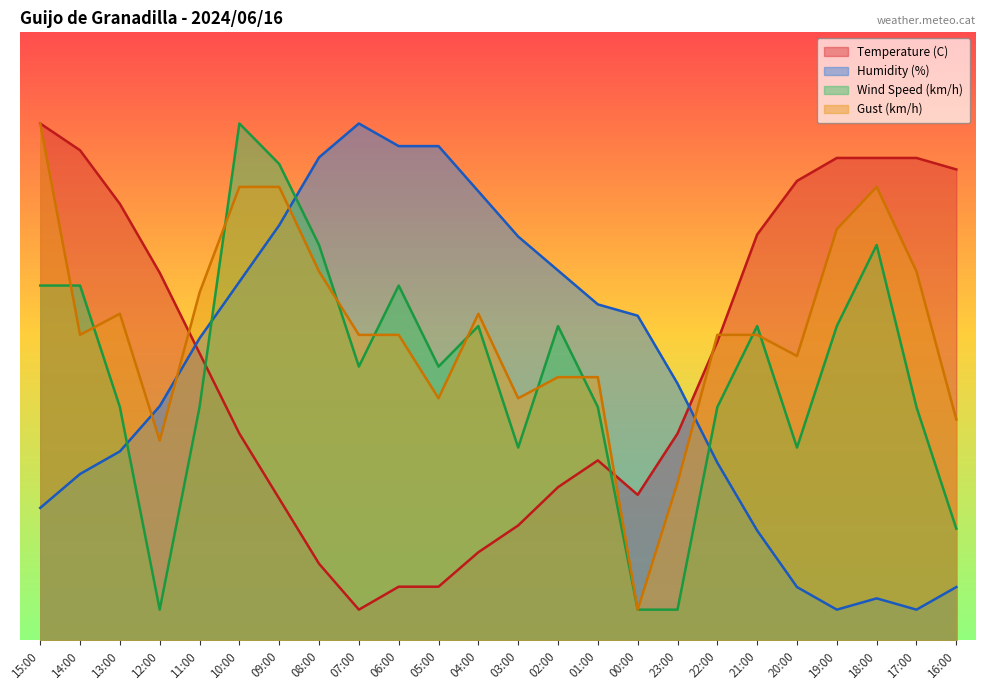

Is it true that Gust (km/h) equals 10.5 at 01:00?

False